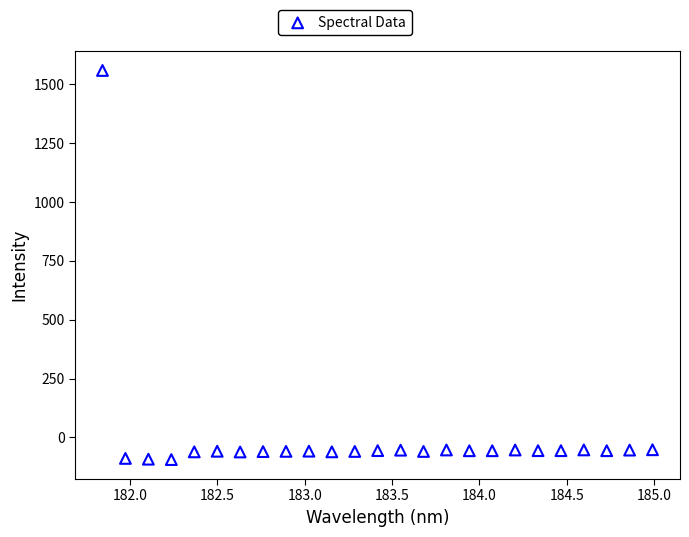

What is the range of Y values (max minus min)?

1652.2